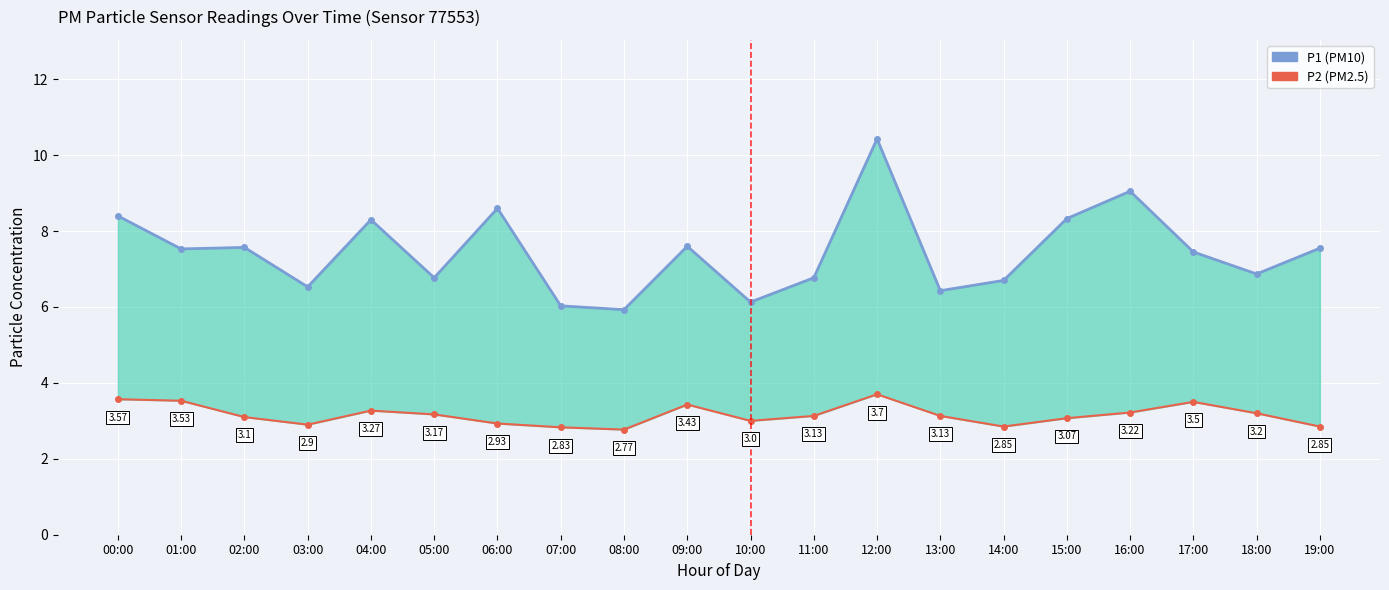

Which category has the highest value in the P1 series?

12:00